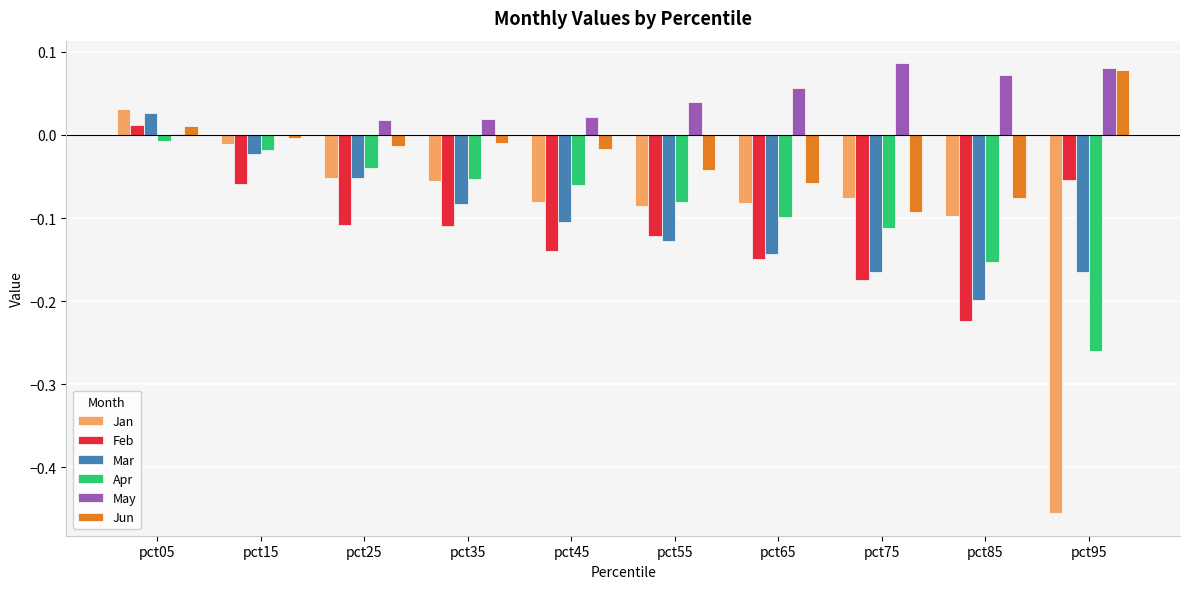

The Apr series shows -0.0 at pct25. True or false?

True